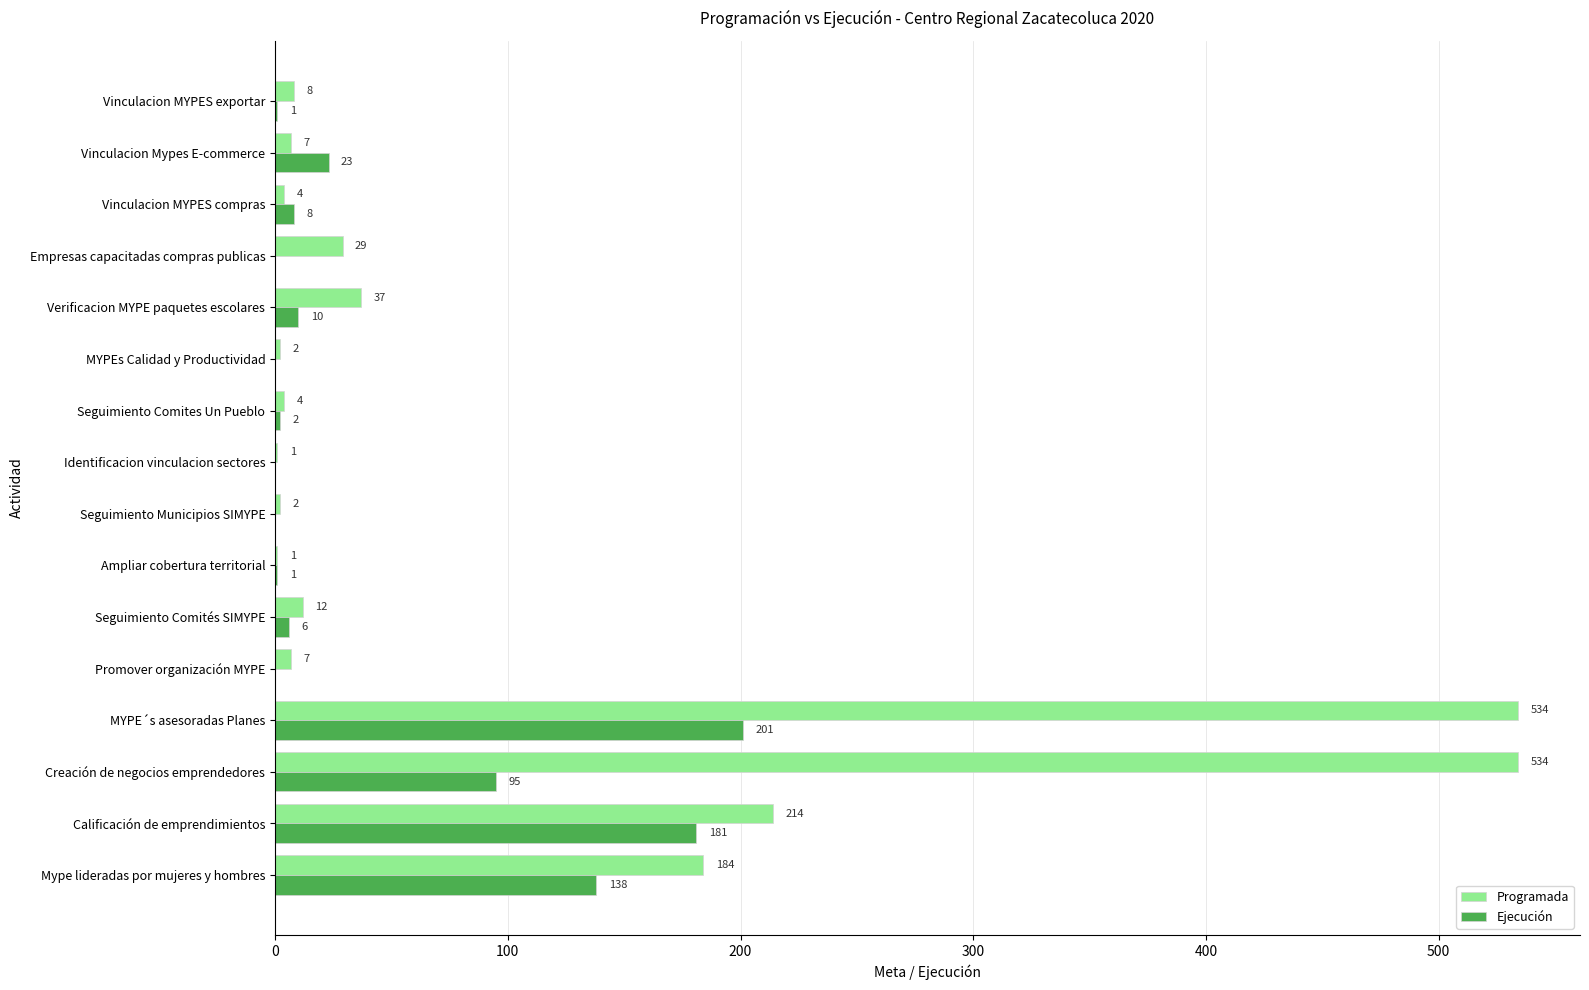

What is the greatest value displayed?

534